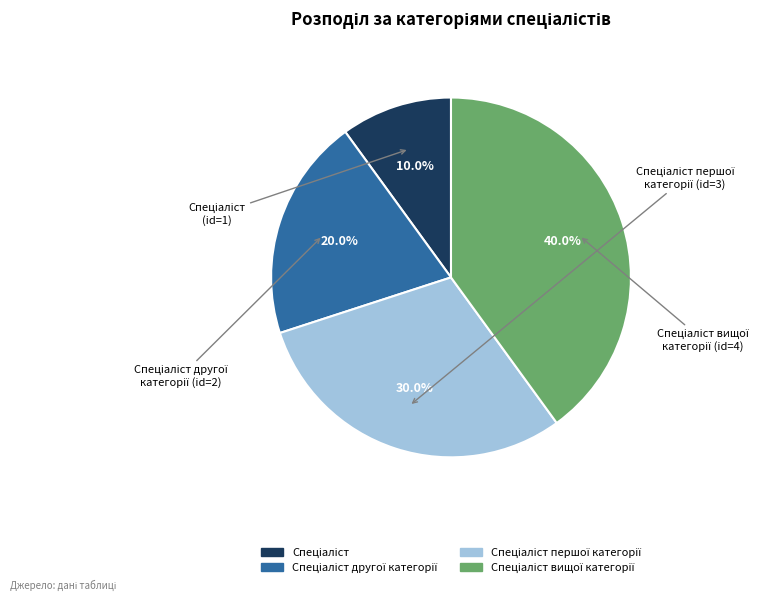

Does any single category account for the majority?

No